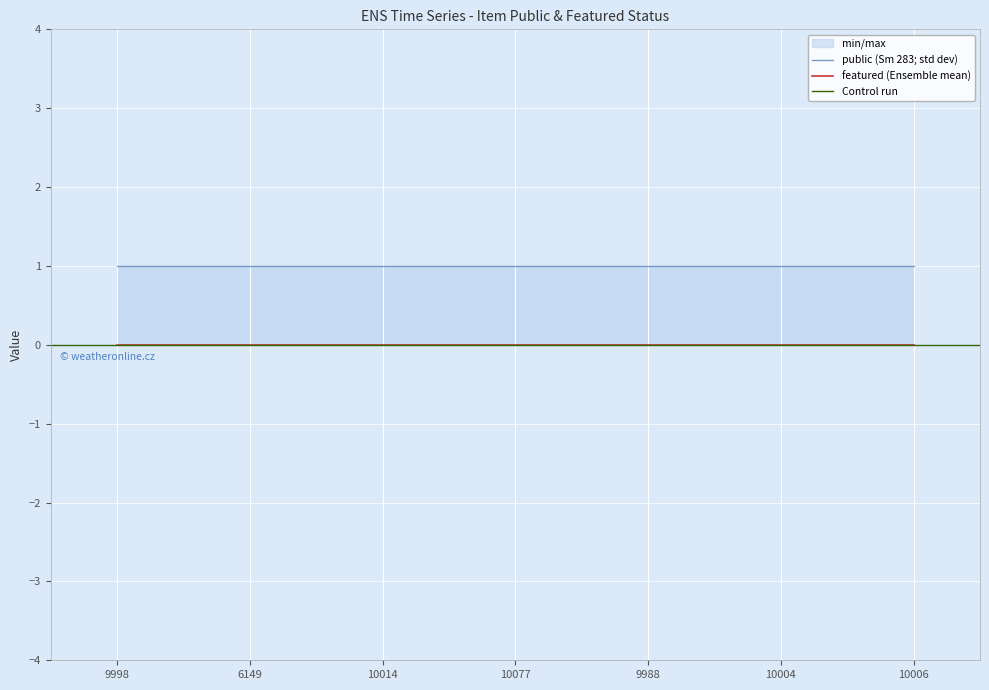

What position from the right is 10006?

1